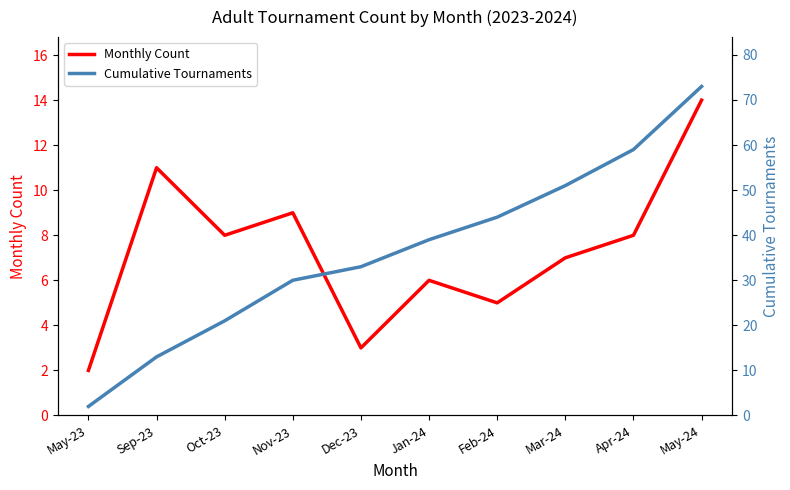

Between Feb-24 and Mar-24, which series saw the biggest shift?

Cumulative Tournaments